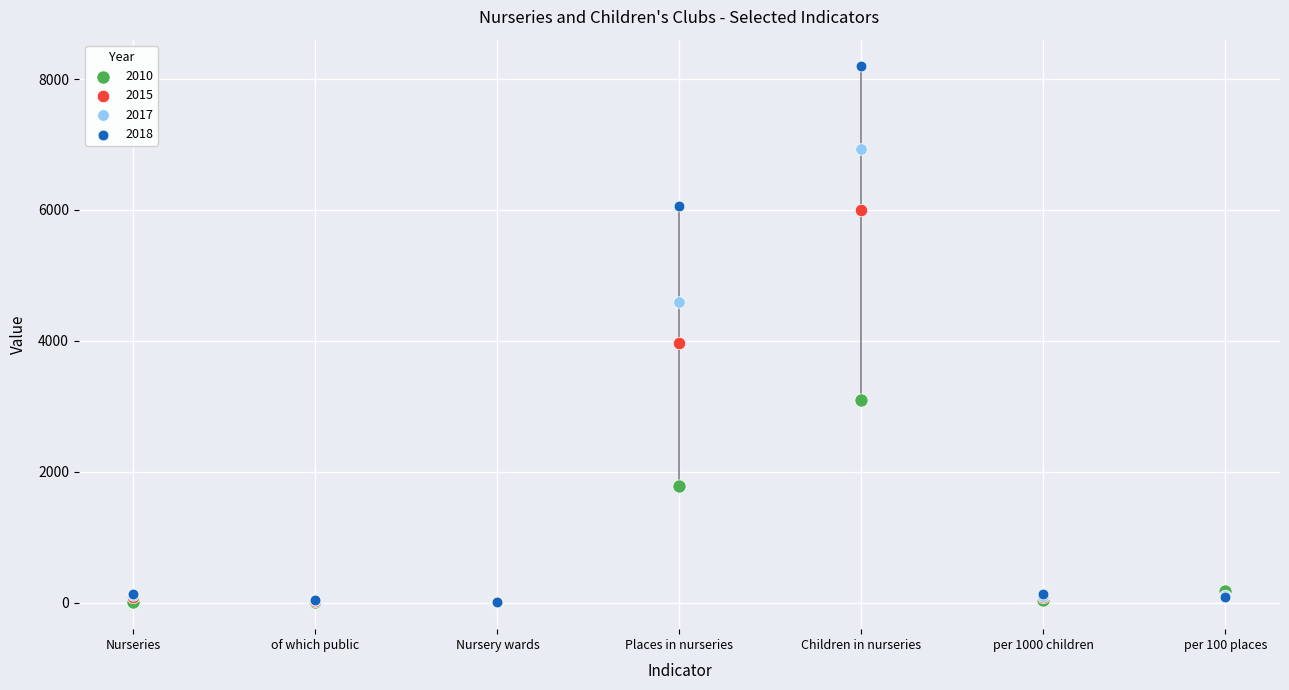

In the 2010 series, what Y value is closest to 1550?

1789.0